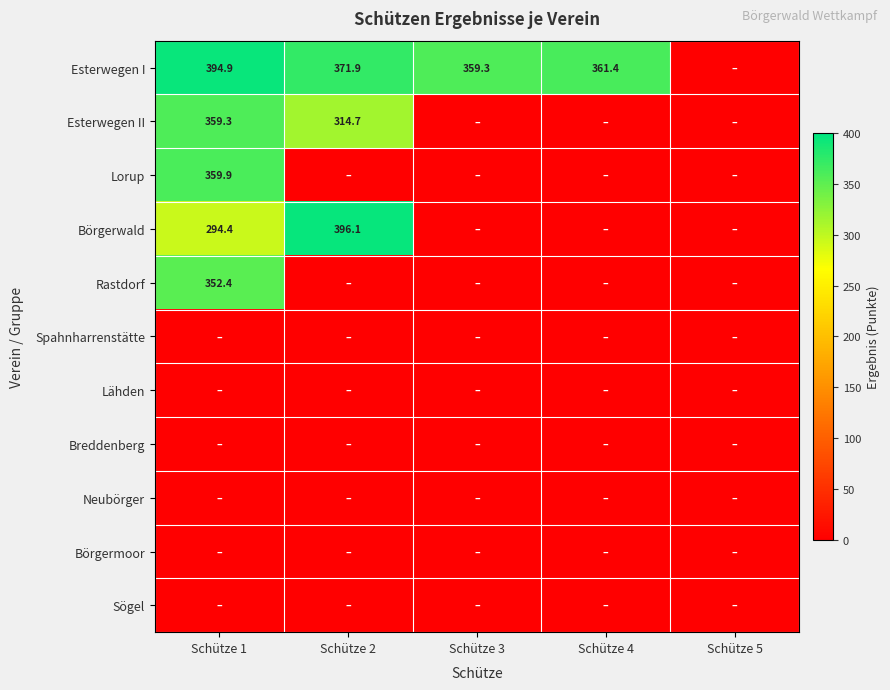

At how many categories does at least one series exceed 91?

4